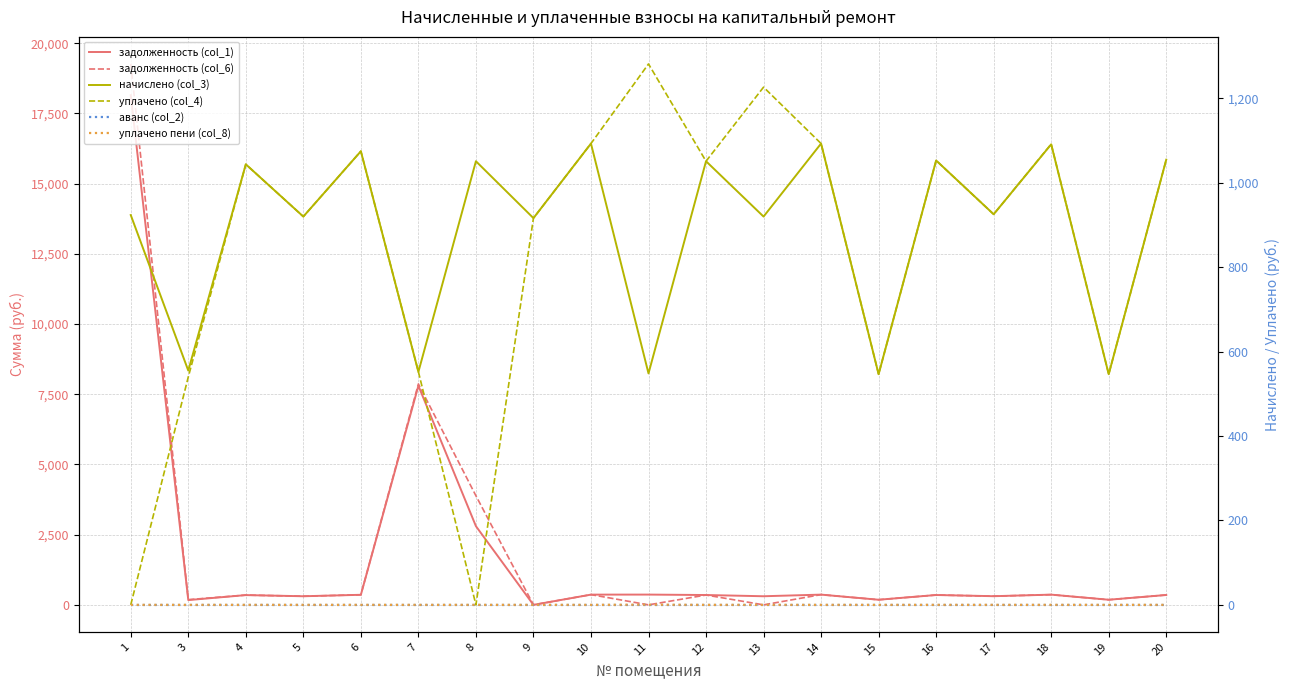

Which series ends up on top after the final intersection of уплачено пени (col_8) and задолженность (col_6)?

задолженность (col_6)